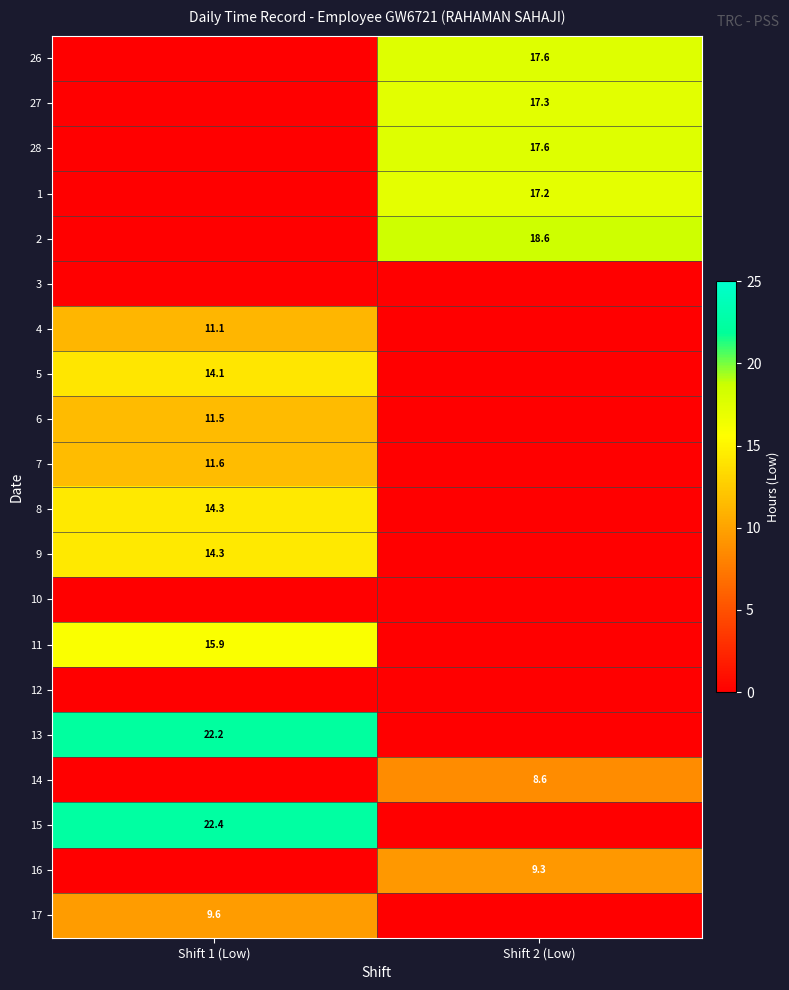

What is the spread (max minus min) of values at Shift 1 (Low)?

22.4